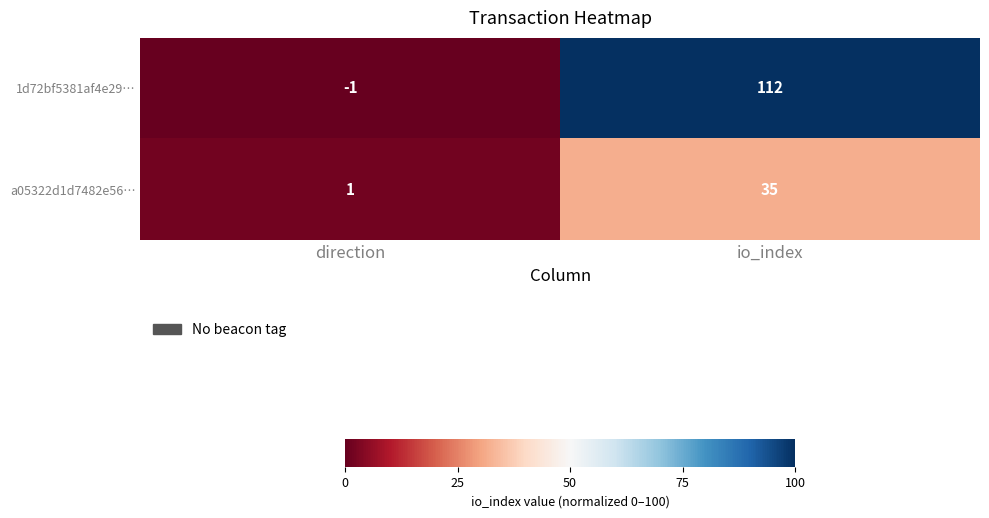

List the series in order of their overall mean, highest first.

1d72bf5381af4e29…, a05322d1d7482e56…